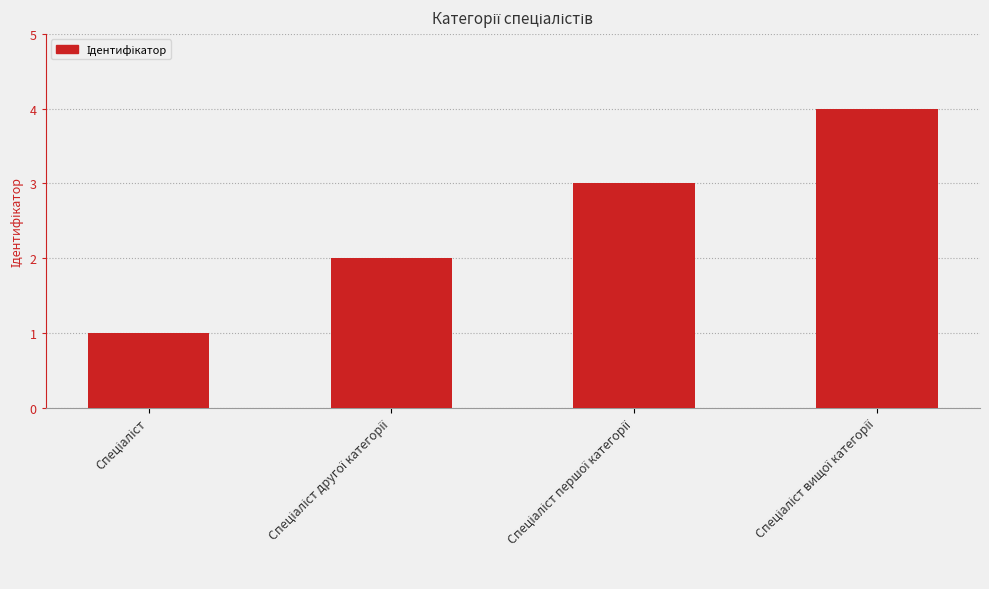

What is the sum of all values?

10